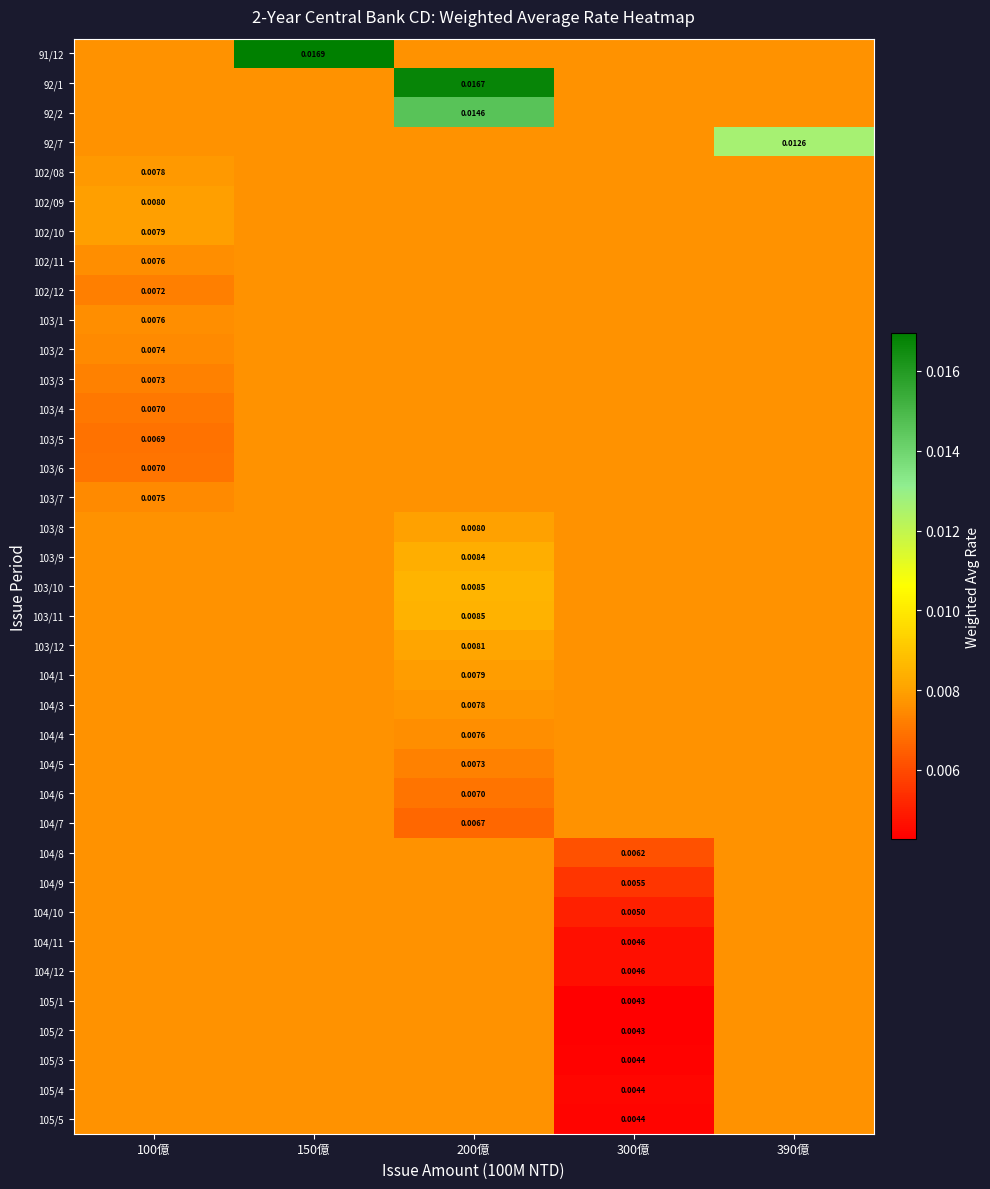

Where is 102/12 nearest to the value 0?

100億